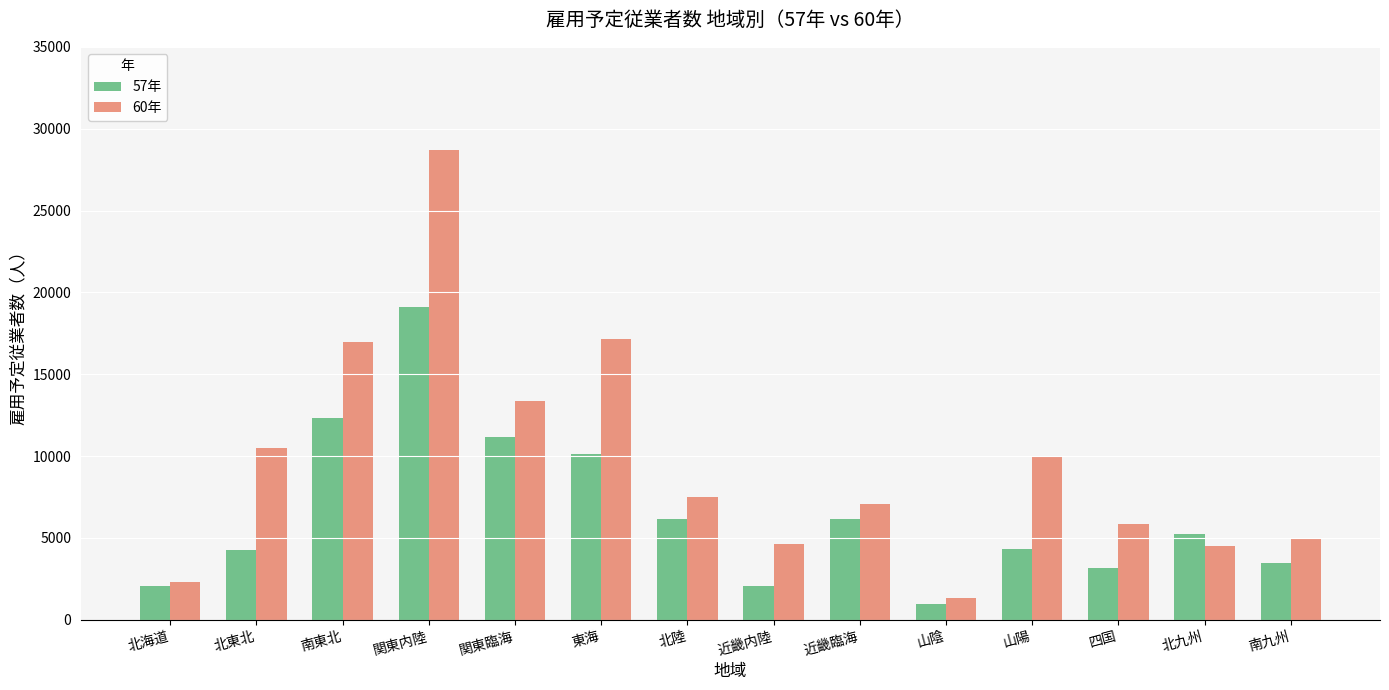

Where does the 60年 series first go above 7519?

北東北